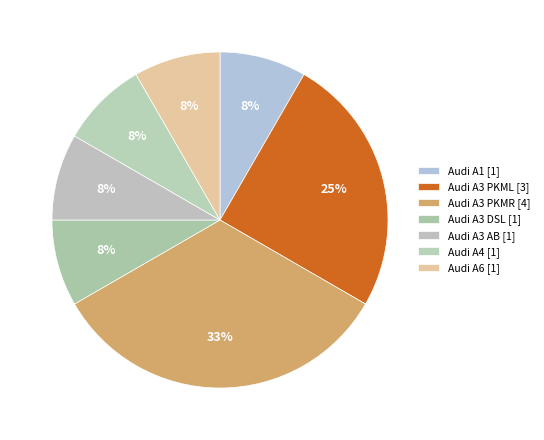

How many slices are in this pie chart?

7